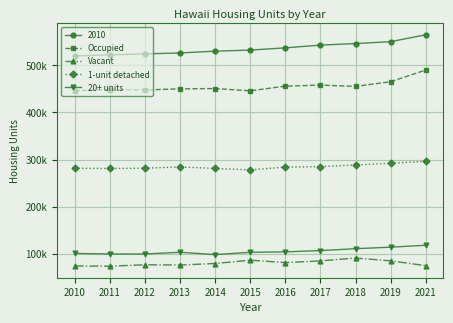

Rank the series at 2019 from highest to lowest value.

2010, Occupied, 1-unit detached, 20+ units, Vacant